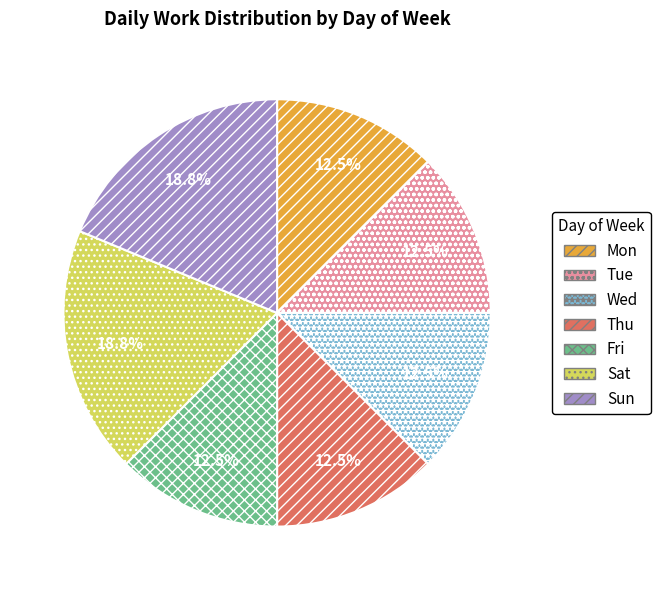

To the nearest percent, what portion does Sun represent?

19%